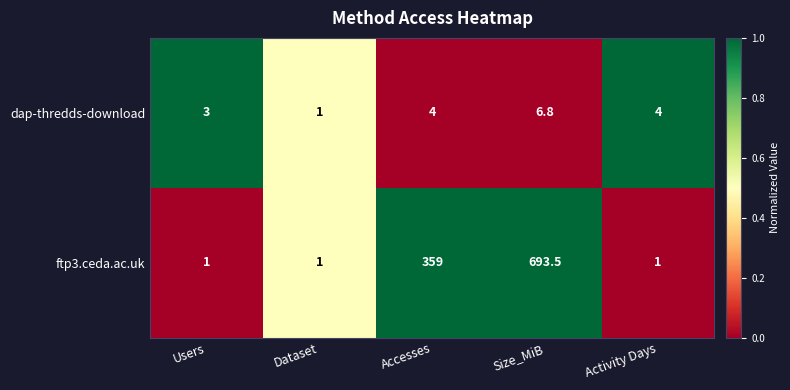

How many dap-thredds-download values are between 3 and 4?

3